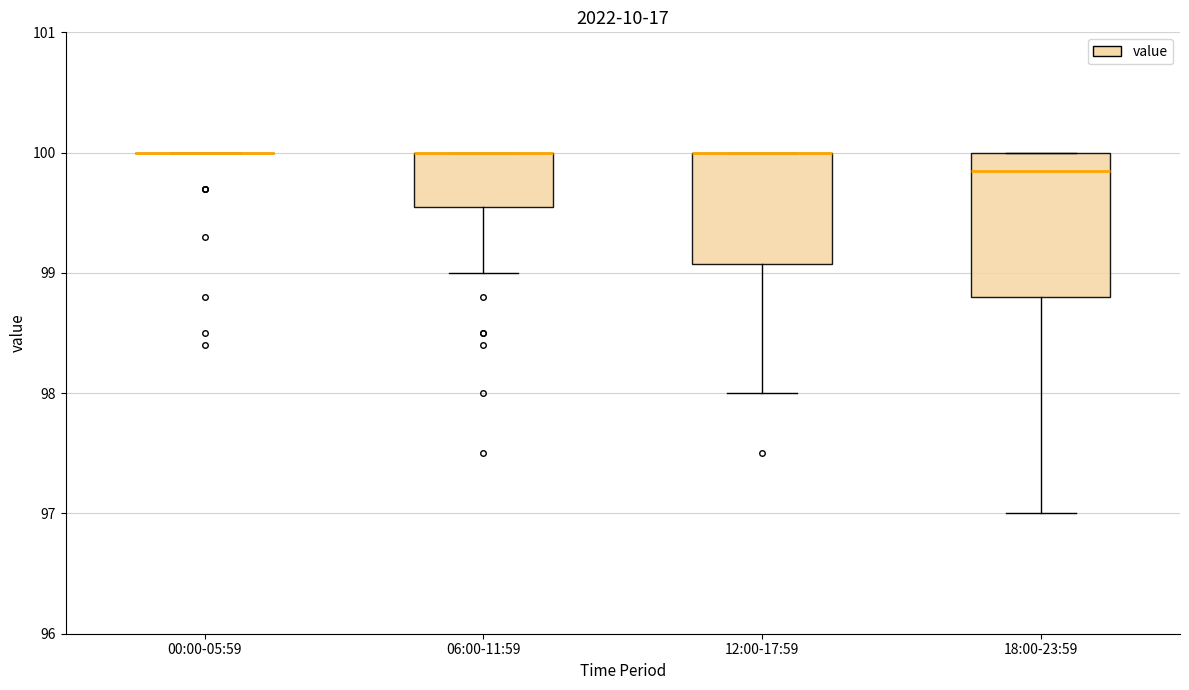

Reading left to right, transcribe this box plot: for each box, give where its median line is, the range the box spans, and where its two whiskers end, as read against the y-axis. The values are not printed on the chart, so give them approximately, as read against the axis.

00:00-05:59: box collapsed to a line at 100.0, whiskers 100.0 to 100.0
06:00-11:59: median 100.0 (drawn on the box's upper edge), box 99.6 to 100.0, whiskers 99.0 to 100.0
12:00-17:59: median 100.0 (drawn on the box's upper edge), box 99.1 to 100.0, whiskers 98.0 to 100.0
18:00-23:59: median 99.9, box 98.8 to 100.0, whiskers 97.0 to 100.0